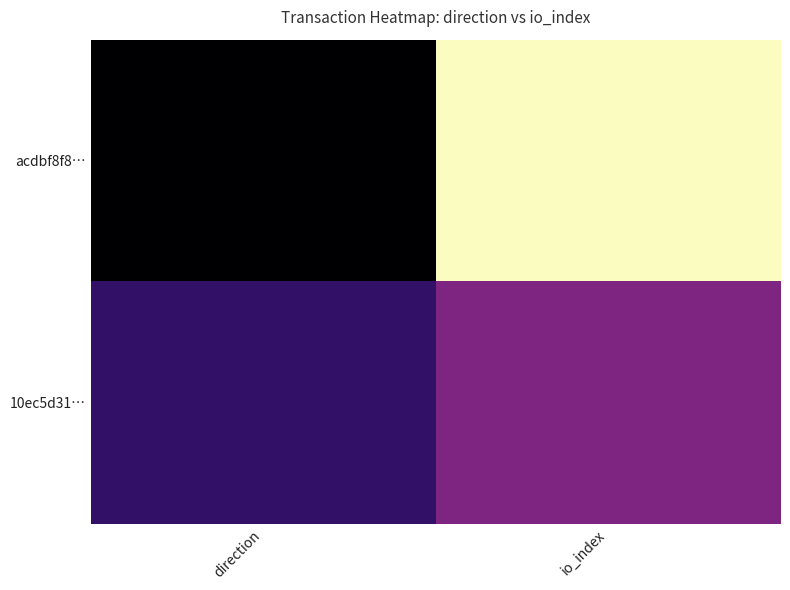

Rank the series by their average value, from lowest to highest.

10ec5d31…, acdbf8f8…